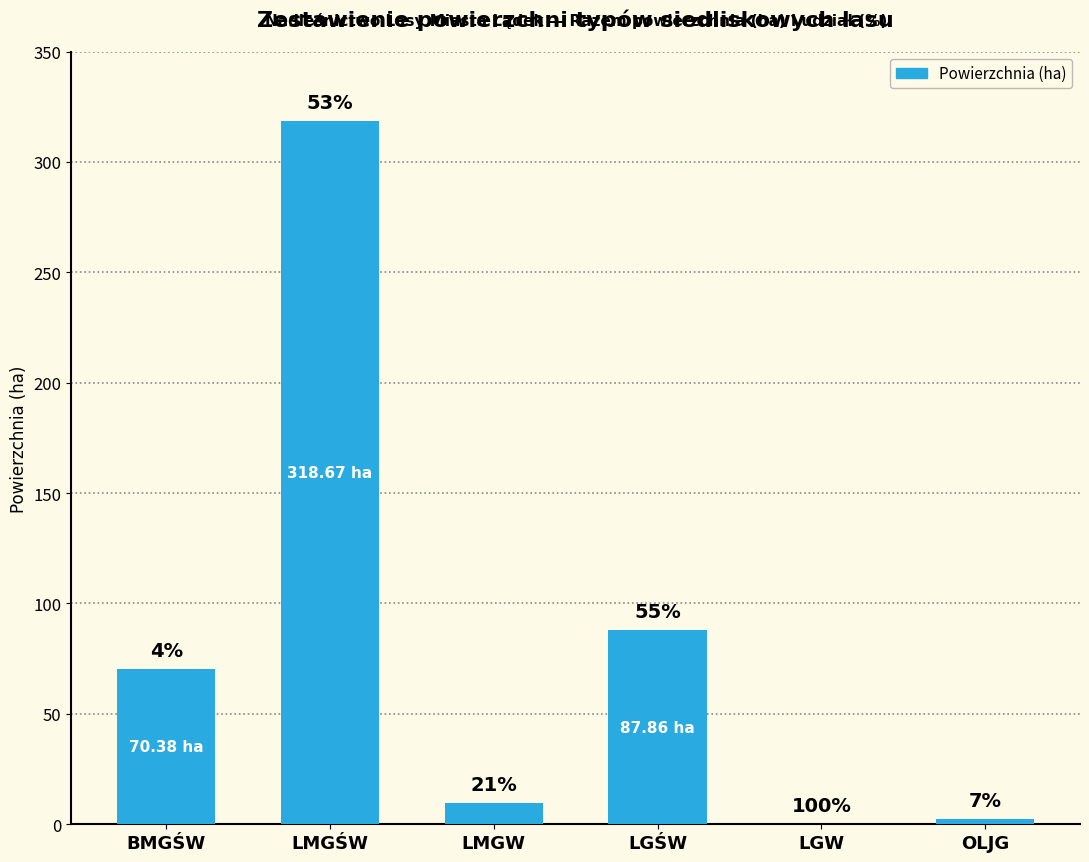

The value at OLJG is 1.0. True or false?

False